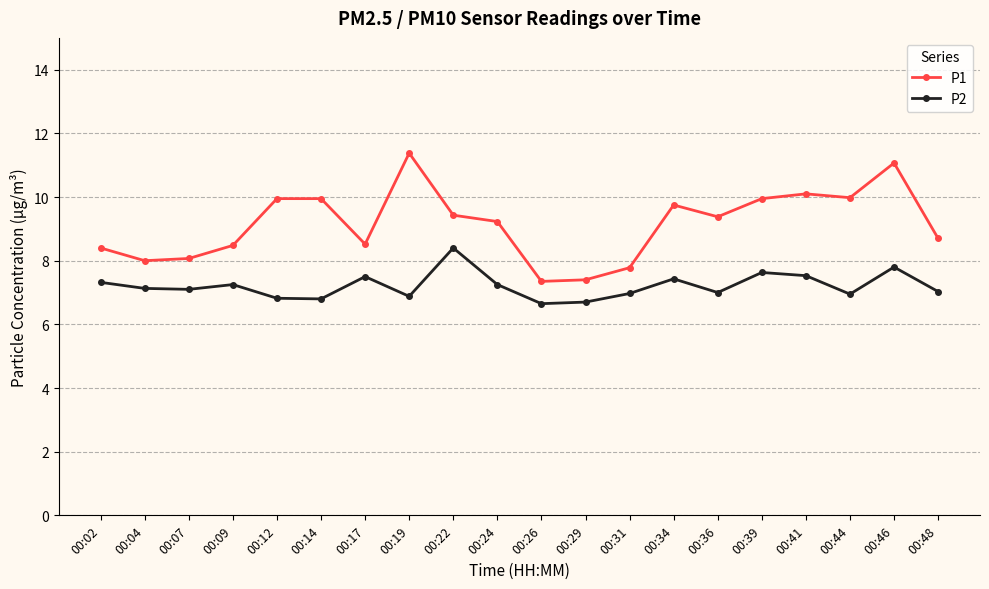

What is the spread (max minus min) of values at 00:46?

3.3